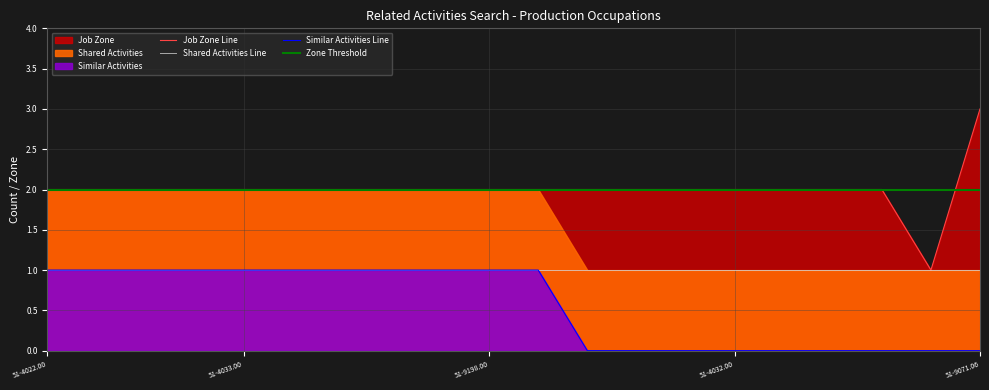

Which series has the widest spread of values?

Job Zone